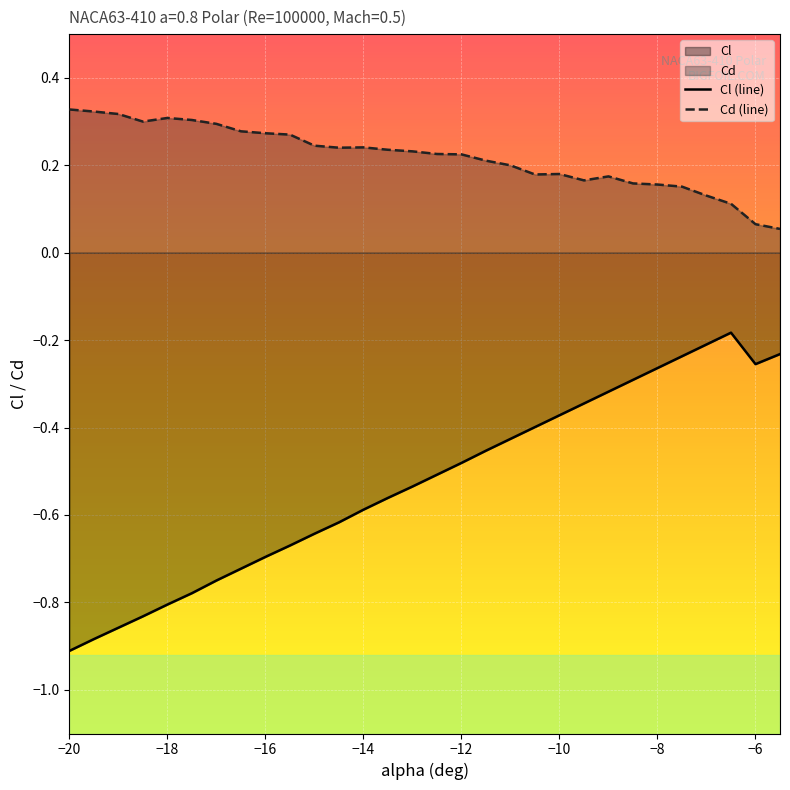

At −6, list the series in order from smallest to largest.

Cl (line), Cd (line)